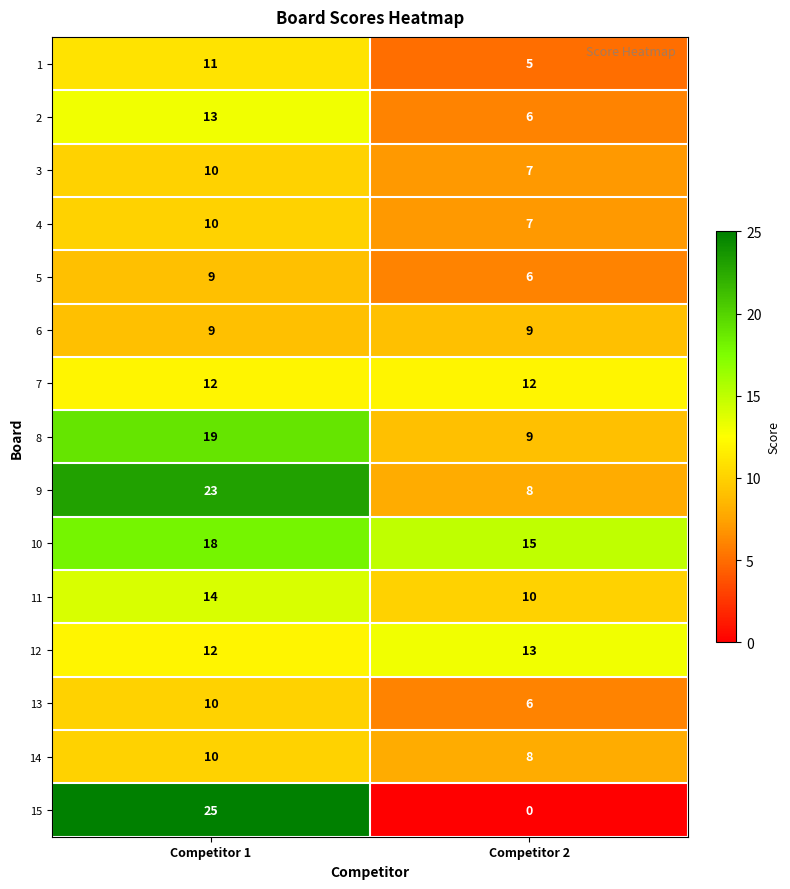

True or false: 9 has a value of 30 at Competitor 1.

False